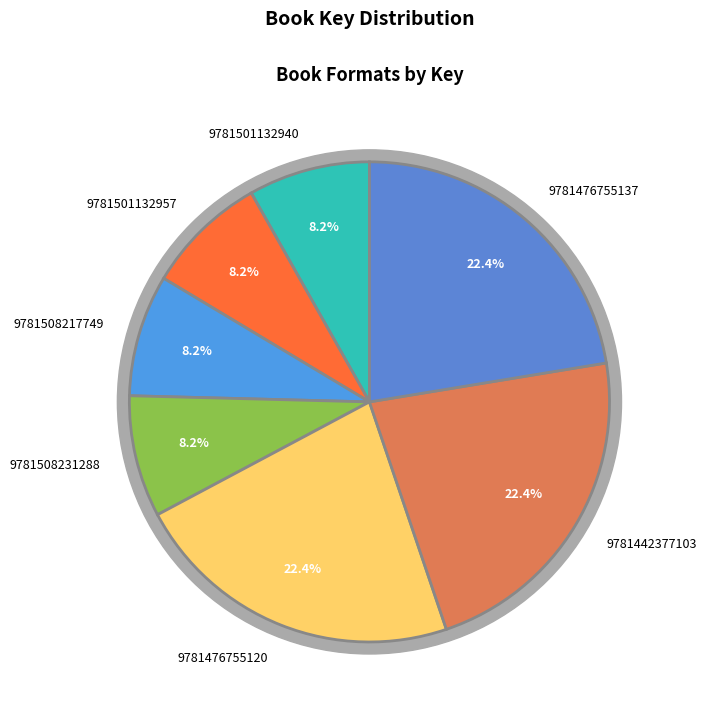

To the nearest percent, what is the average slice percentage?

14%